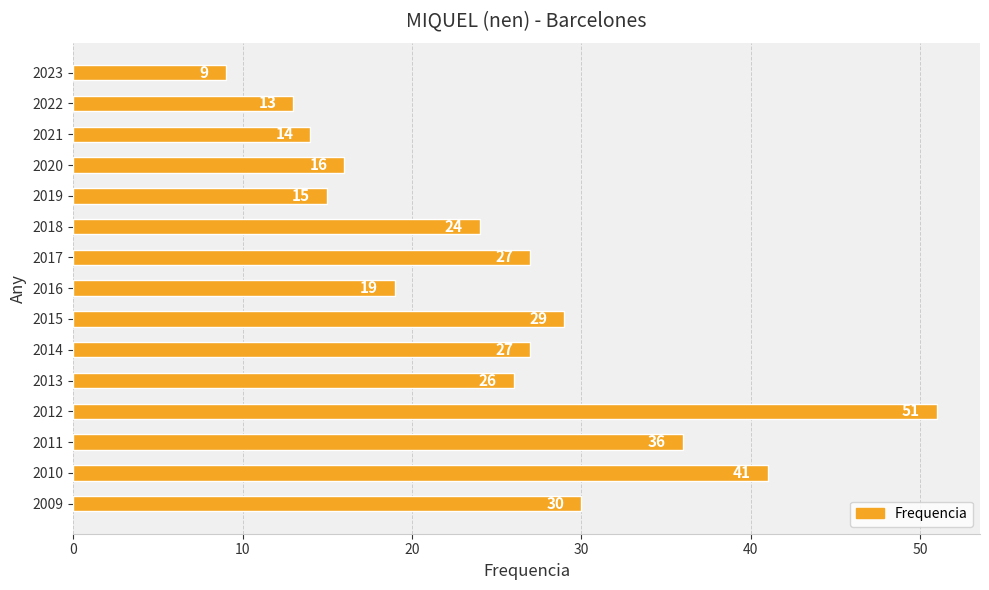

At which label is the value closest to 30?

2009